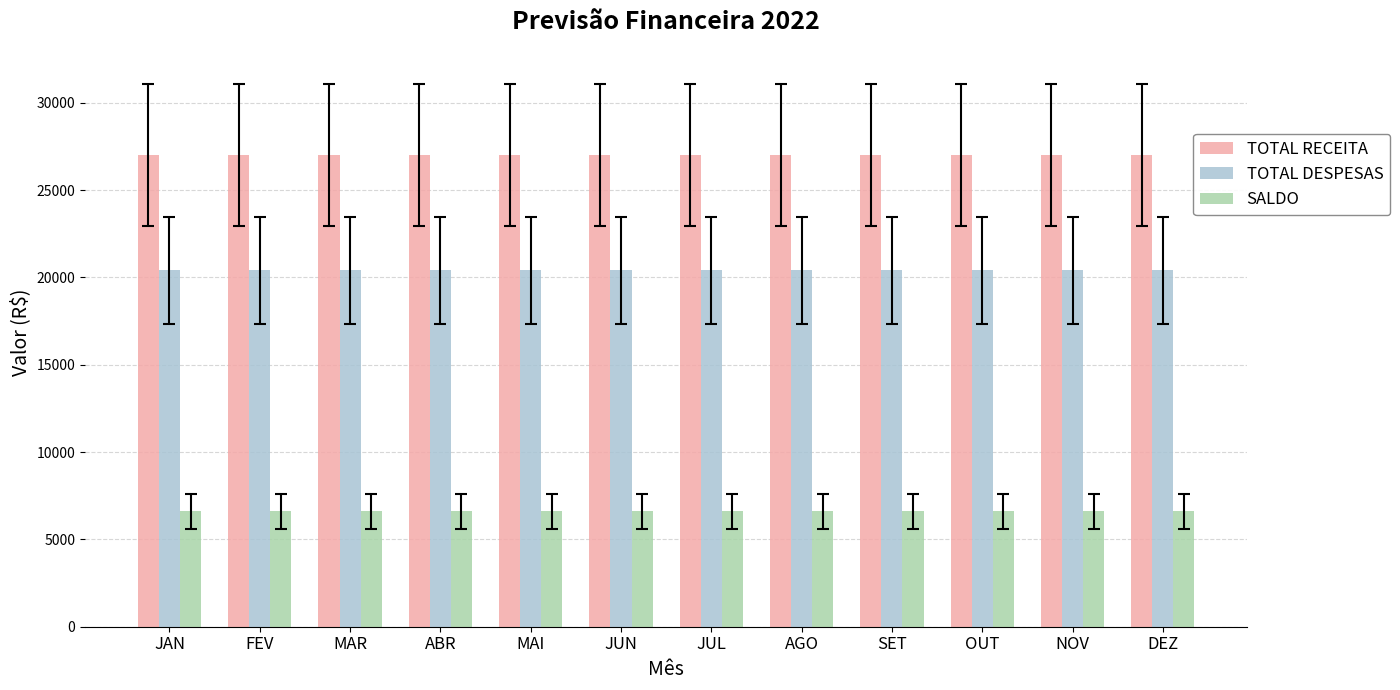

How many bars are there in total?

36